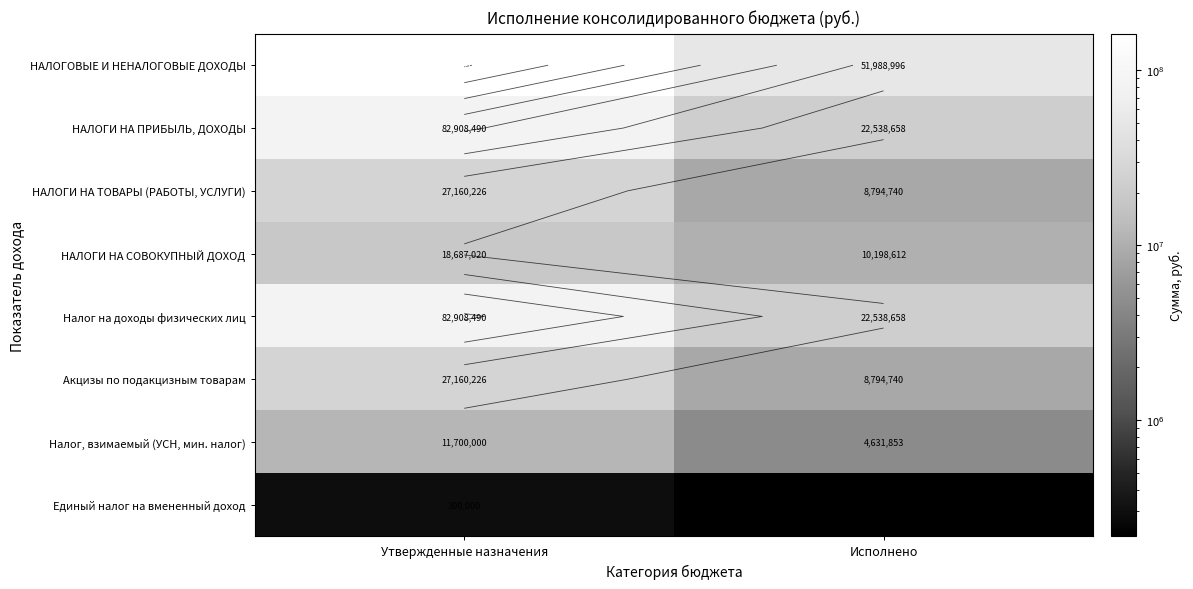

The value of Налог, взимаемый (УСН, мин. налог) at Исполнено is 8105701.0. True or false?

False